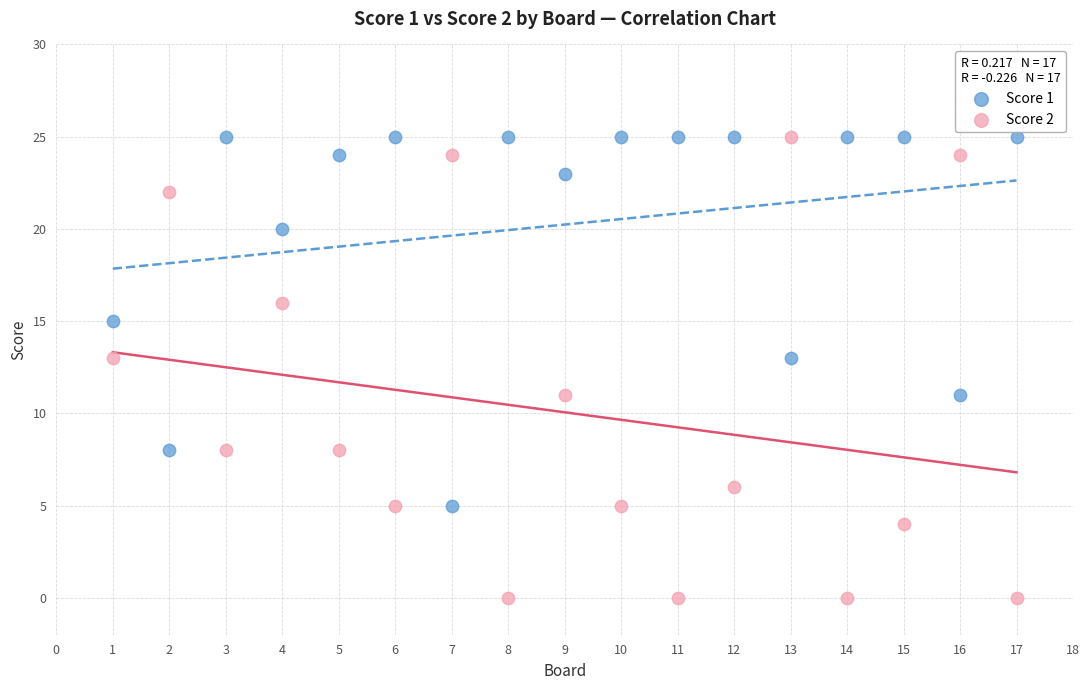

What are all the series names shown in the legend?

Score 1, Score 2